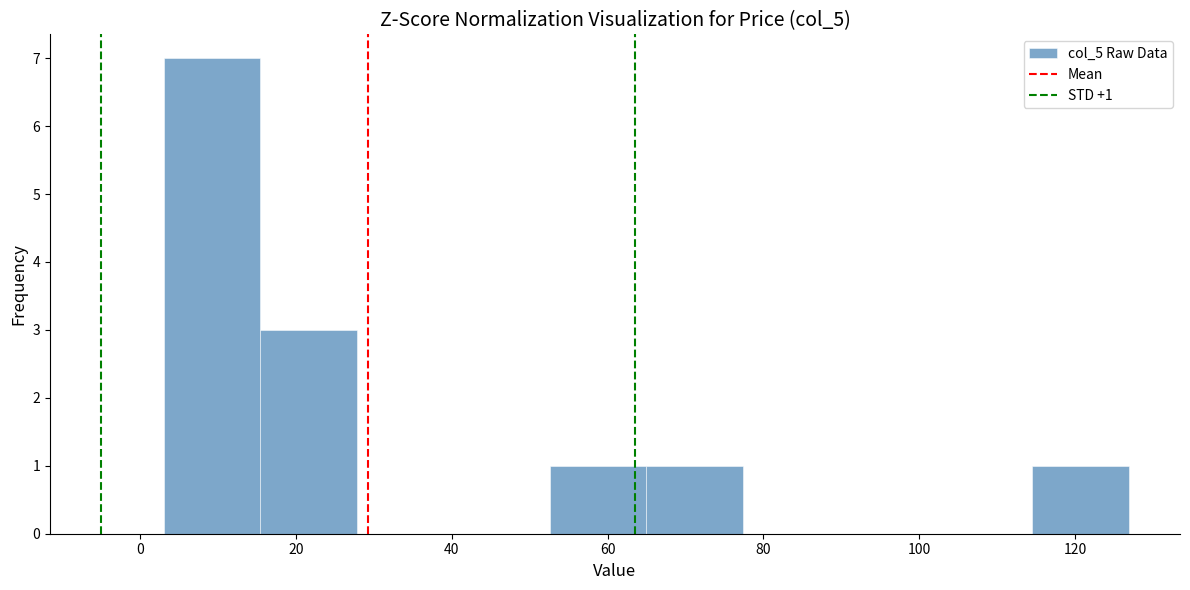

Which range on the x-axis has the tallest bar?

4 to 16